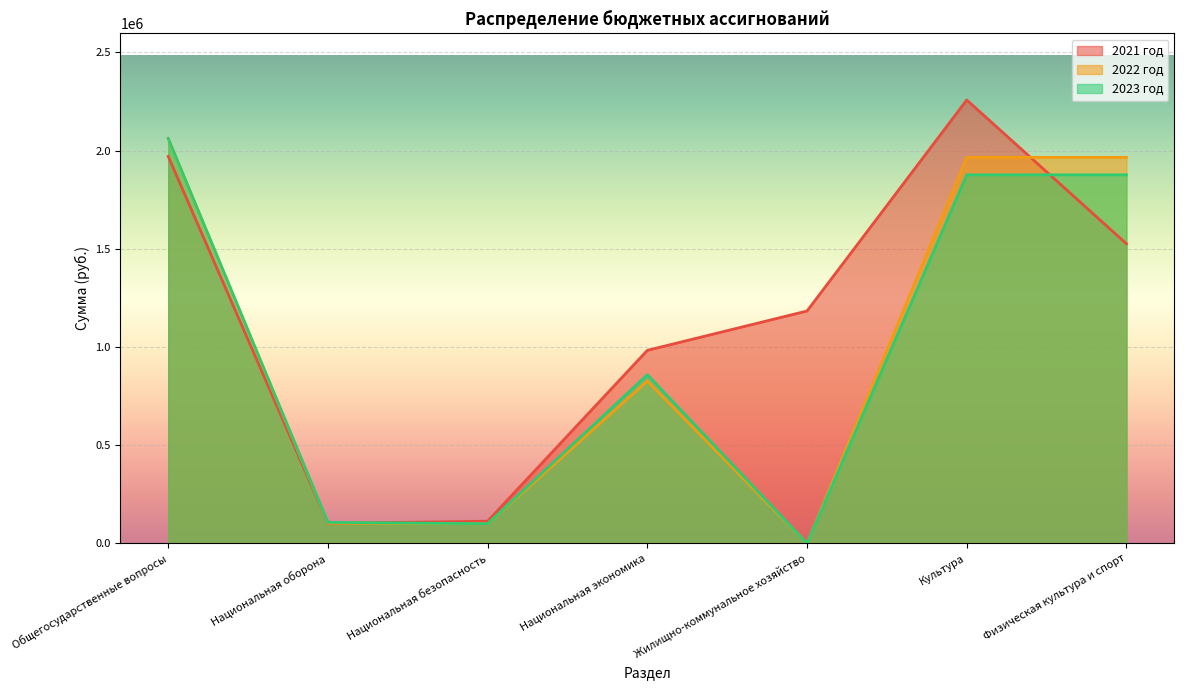

Between Жилищно-коммунальное хозяйство and Физическая культура и спорт, which is larger?

Физическая культура и спорт